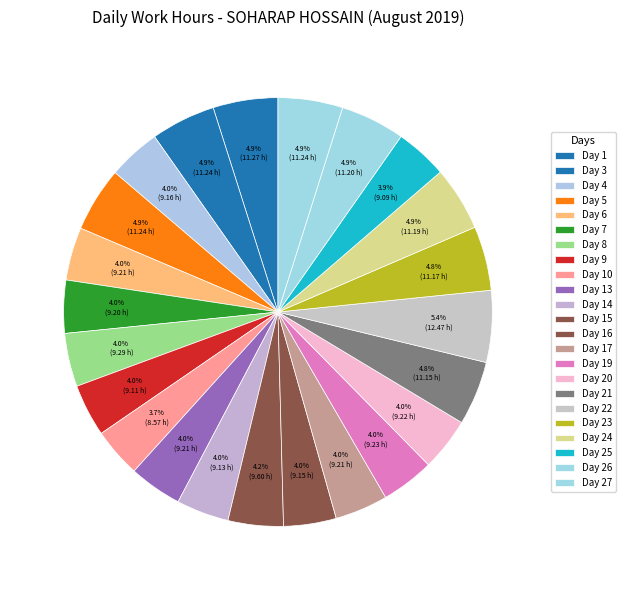

How many slices are in this pie chart?

23